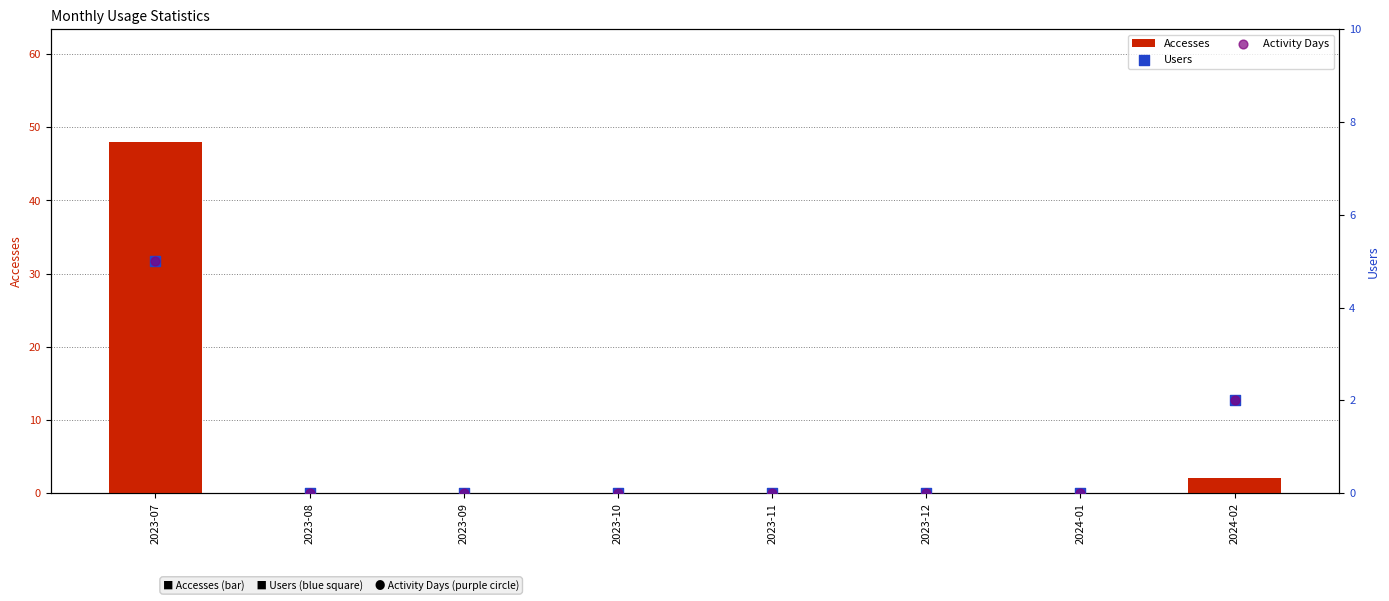

What are all the series names shown in the legend?

Accesses, Users, Activity Days